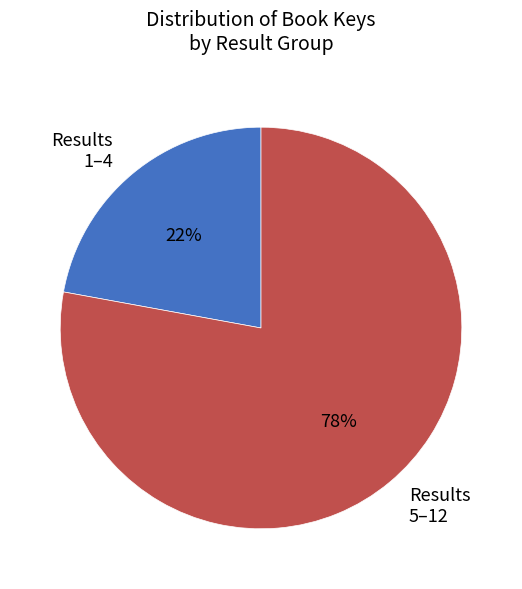

To the nearest percent, what is the difference between the largest and smallest slice percentages?

56%